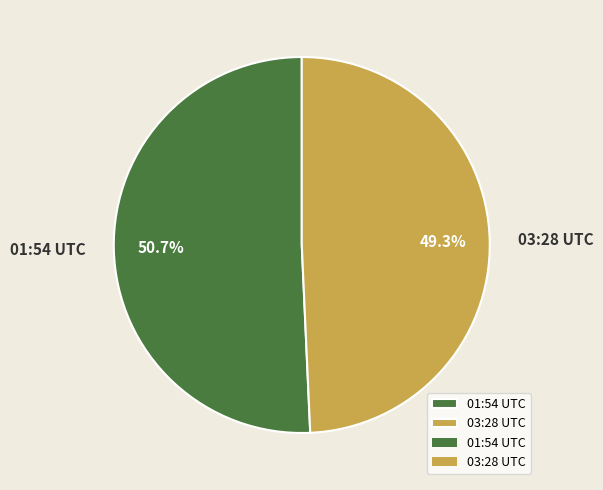

To the nearest percent, what is the difference between the largest and smallest slice percentages?

1%